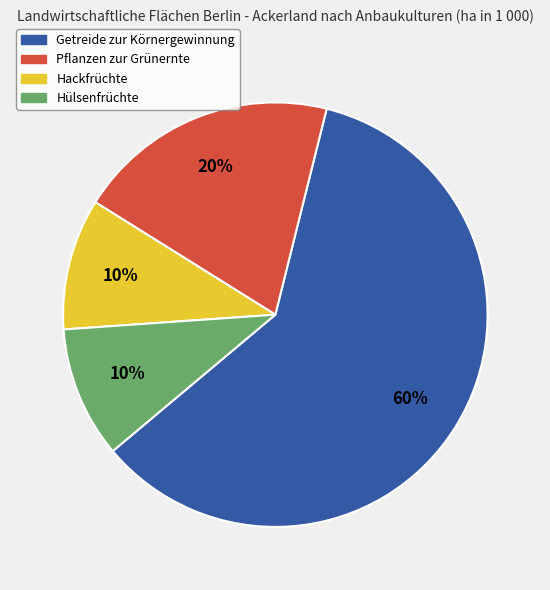

To the nearest percent, what percentage of the pie is Hülsenfrüchte?

10%